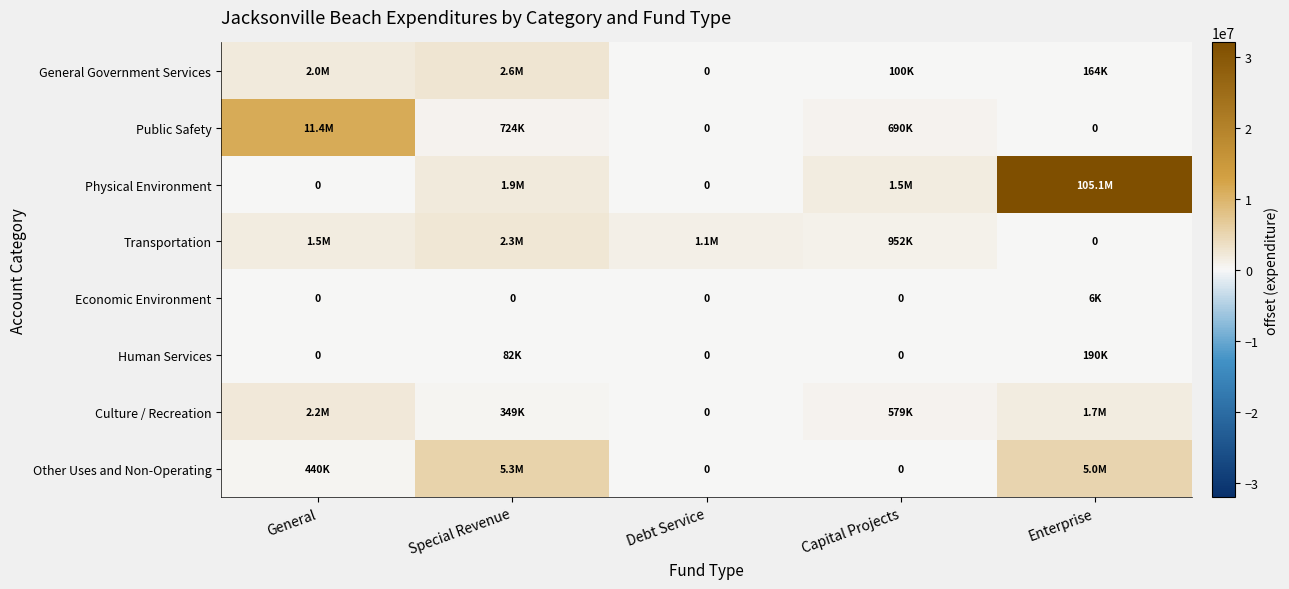

What is the maximum value for Public Safety?

11385543